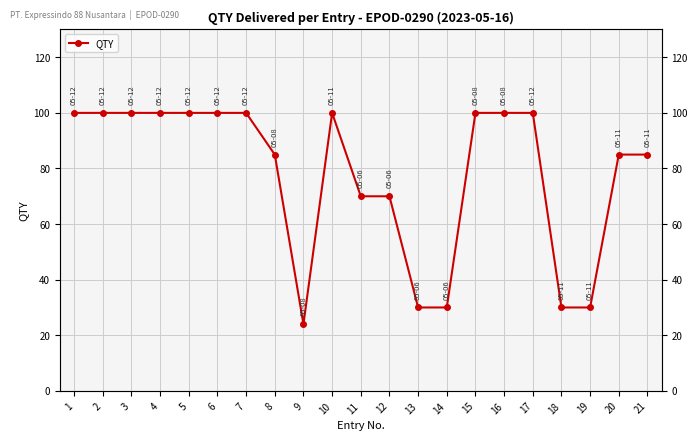

What is the difference between the values at 21 and 6?

15